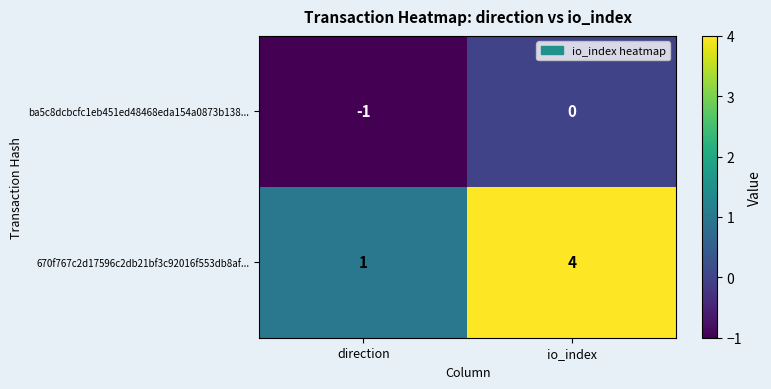

Between direction and io_index, which series saw the biggest shift?

670f767c2d17596c2db21bf3c92016f553db8af...